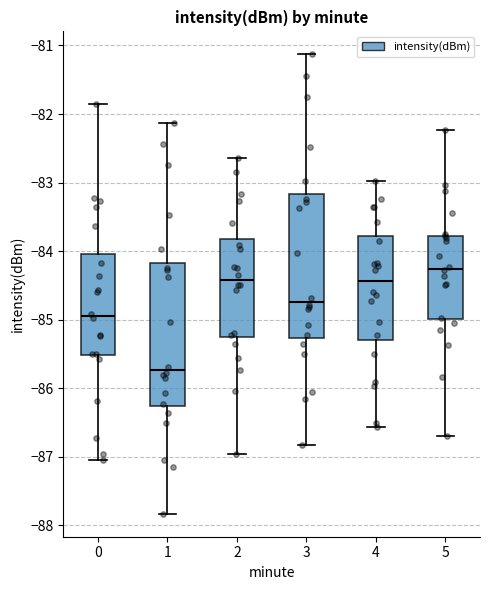

Reading left to right, read every box against the y-axis: the position of its median line, the range the box covers, and the ends of its whiskers. The values are not printed on the chart, so give them approximately, as read against the axis.

0: median -84.9, box -85.5 to -84.0, whiskers -87.0 to -81.8
1: median -85.7, box -86.3 to -84.2, whiskers -87.8 to -82.1
2: median -84.4, box -85.3 to -83.8, whiskers -87.0 to -82.6
3: median -84.7, box -85.3 to -83.2, whiskers -86.8 to -81.1
4: median -84.4, box -85.3 to -83.8, whiskers -86.6 to -83.0
5: median -84.3, box -85.0 to -83.8, whiskers -86.7 to -82.2